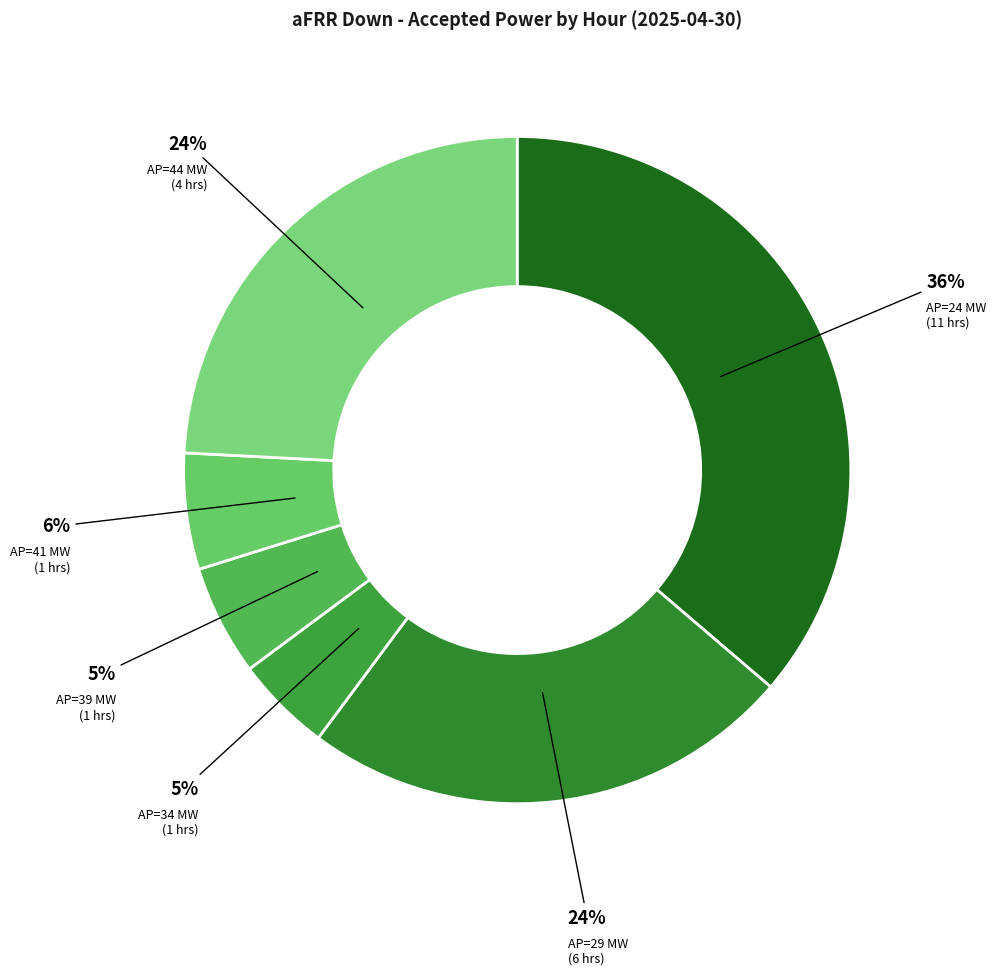

Between AP=24 MW (11 hrs) and AP=44 MW (4 hrs), which is larger?

AP=24 MW (11 hrs)